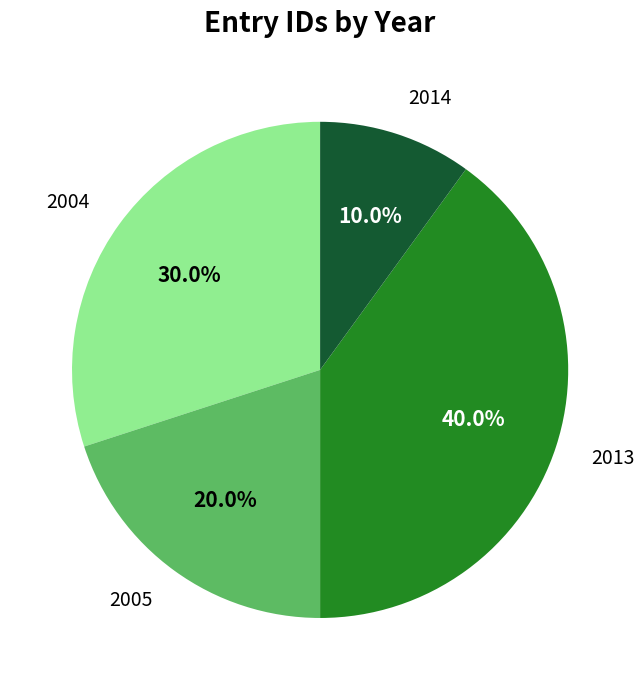

How many slices are in this pie chart?

4